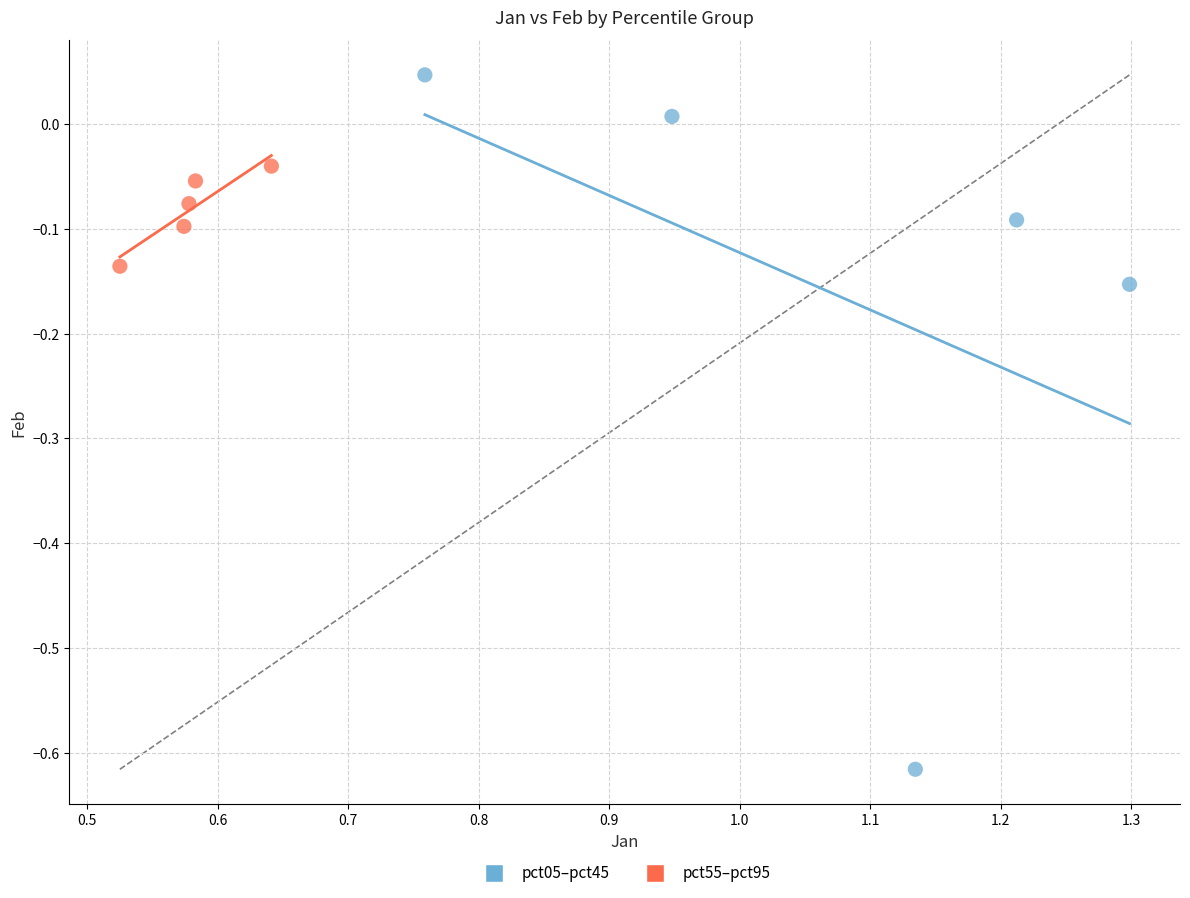

Which series contains the lowest Y value?

pct05–pct45